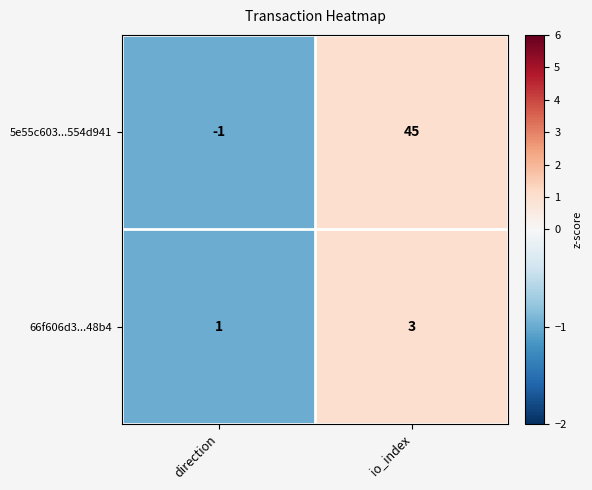

Is it true that 5e55c603...554d941 equals -1 at direction?

True